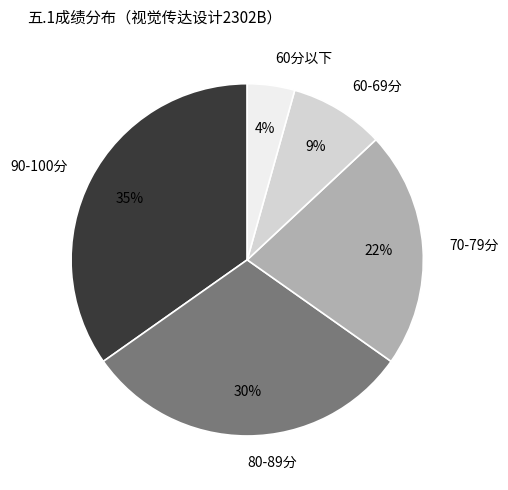

How many segments does this pie chart have?

5